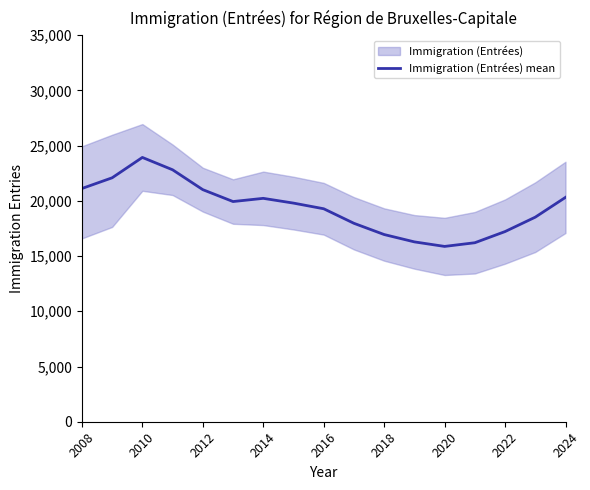

The Immigration (Entrées) mean series shows 24383 at 2018. True or false?

False